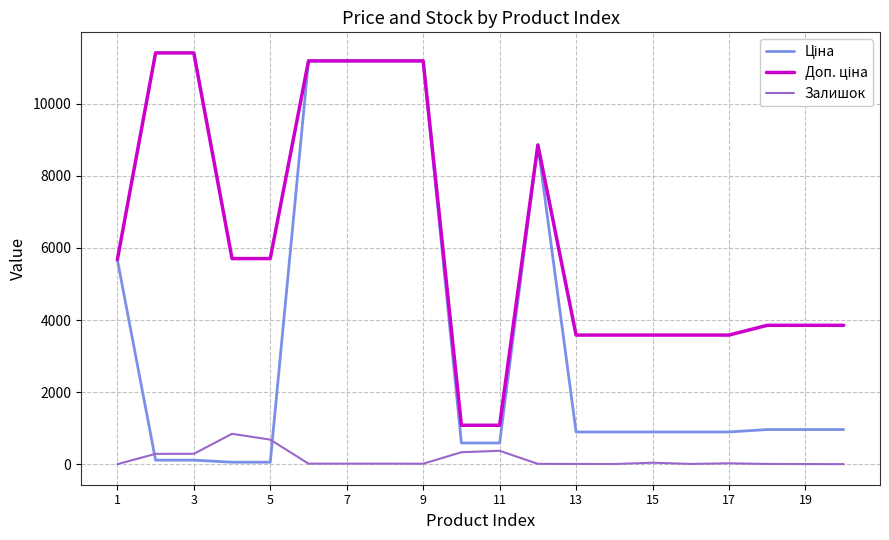

What is the maximum value for Залишок?

845.0